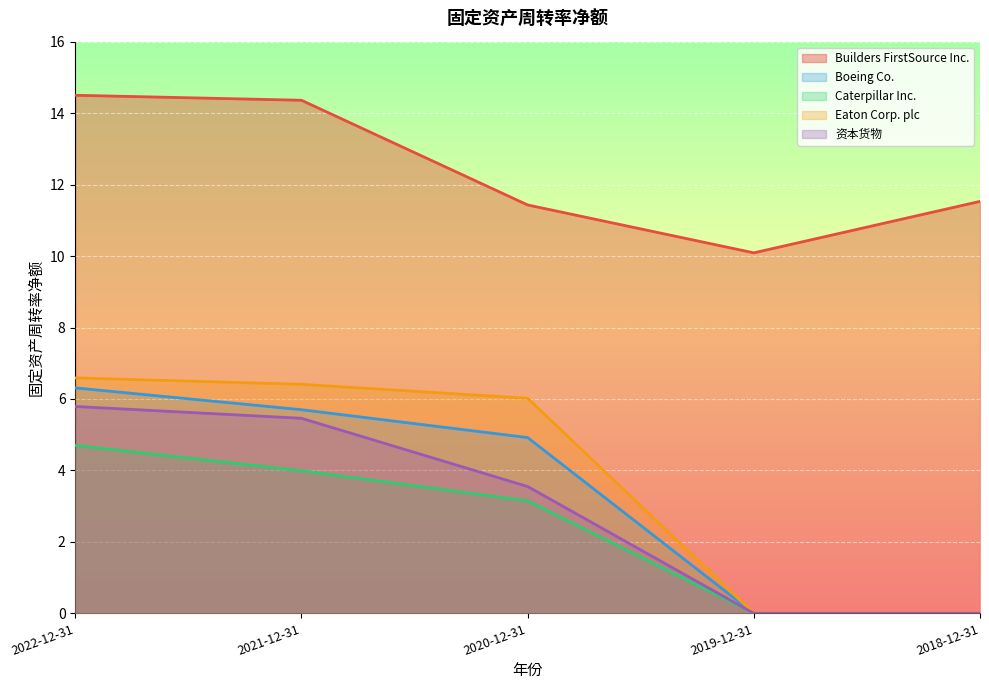

How many distinct data groups are displayed?

5